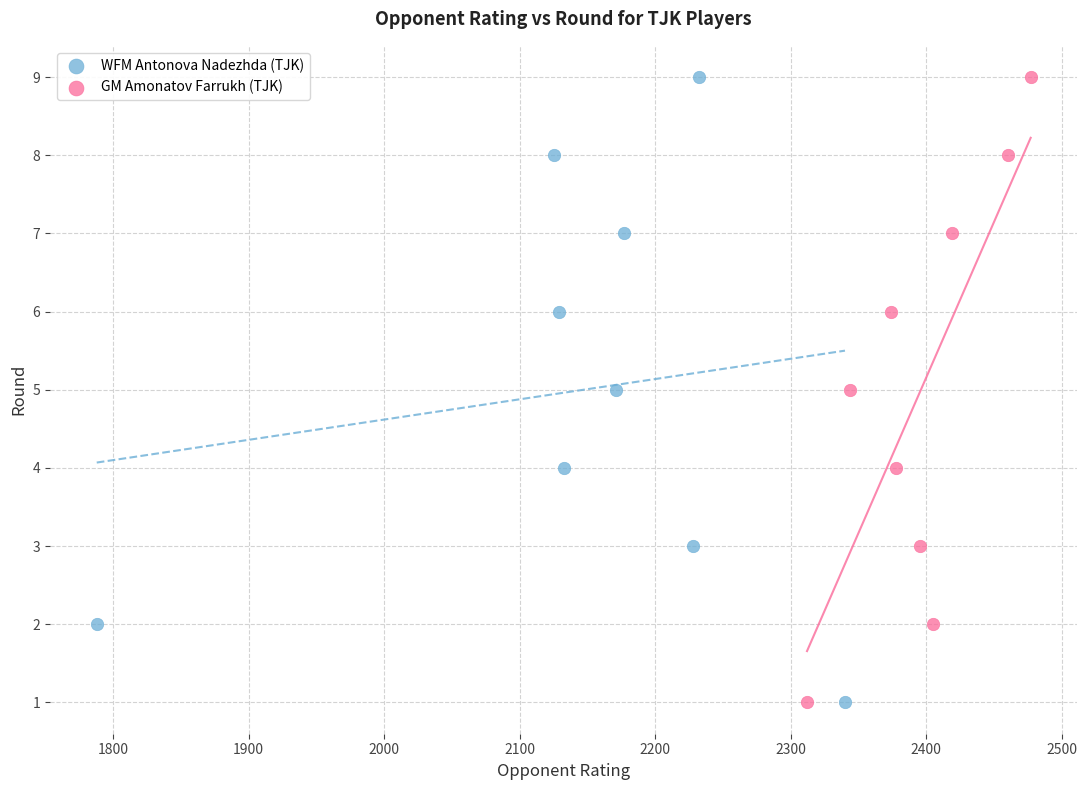

What are all the series names shown in the legend?

WFM Antonova Nadezhda (TJK), GM Amonatov Farrukh (TJK)